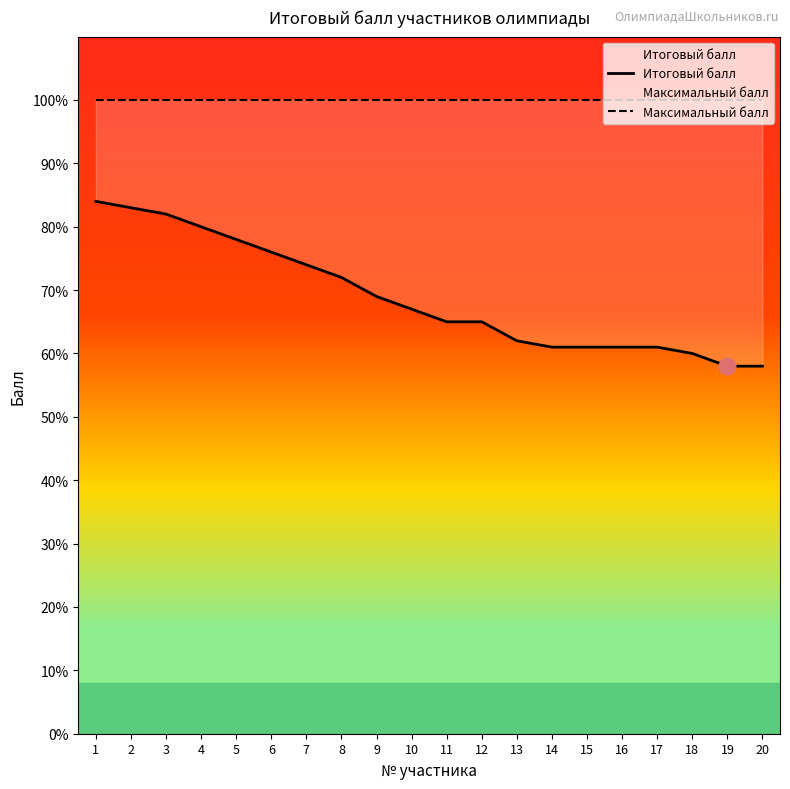

True or false: Максимальный балл has more than 2 points higher than both neighbors.

False